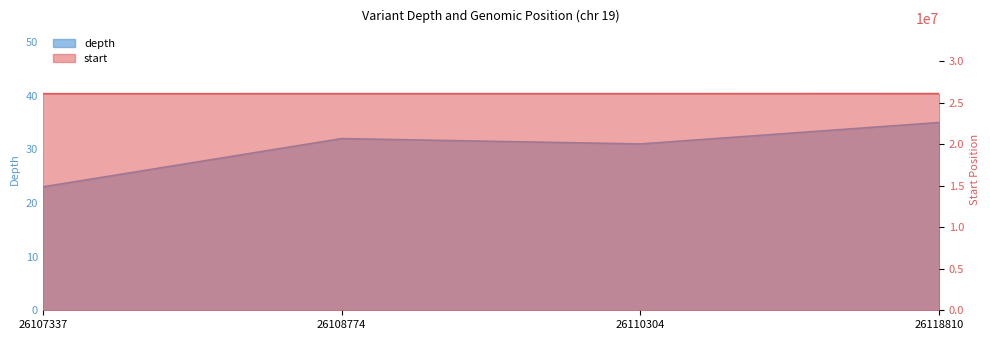

How many interior local peaks does the depth series have?

1